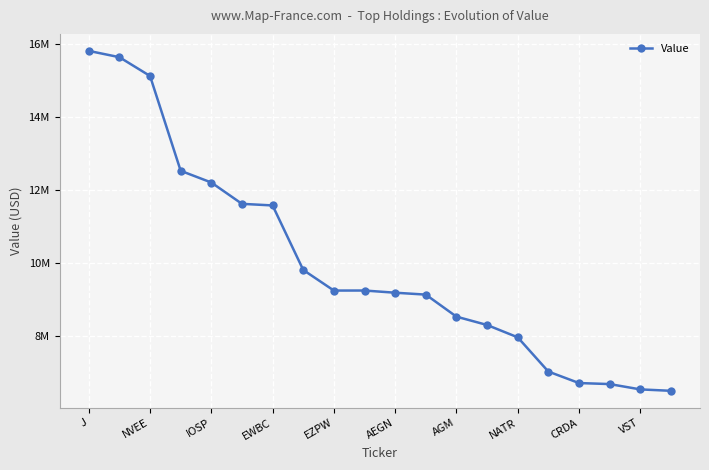

Which category has the lowest value across all series?

19